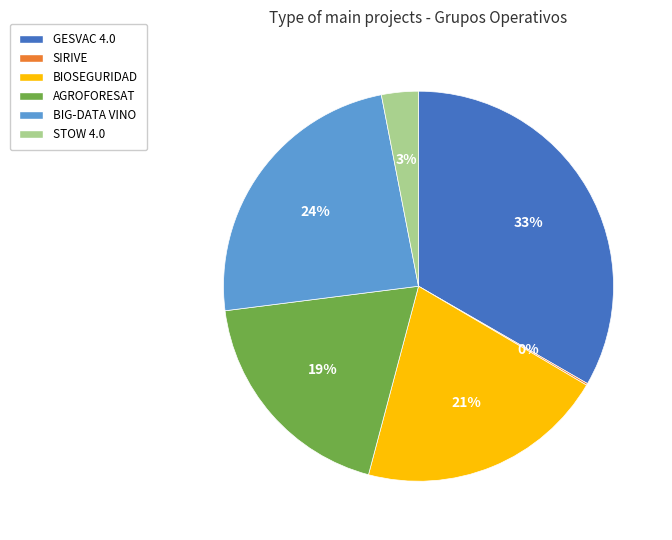

To the nearest percent, what is the combined percentage of BIG-DATA VINO and BIOSEGURIDAD?

45%